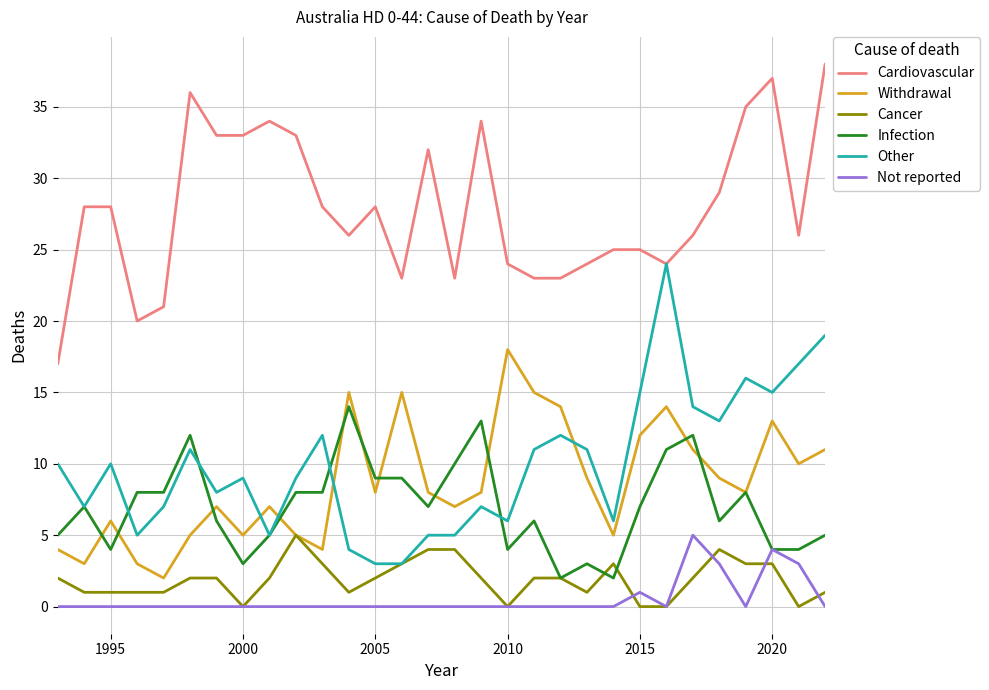

Does the chart display data point markers on the line(s)?

No